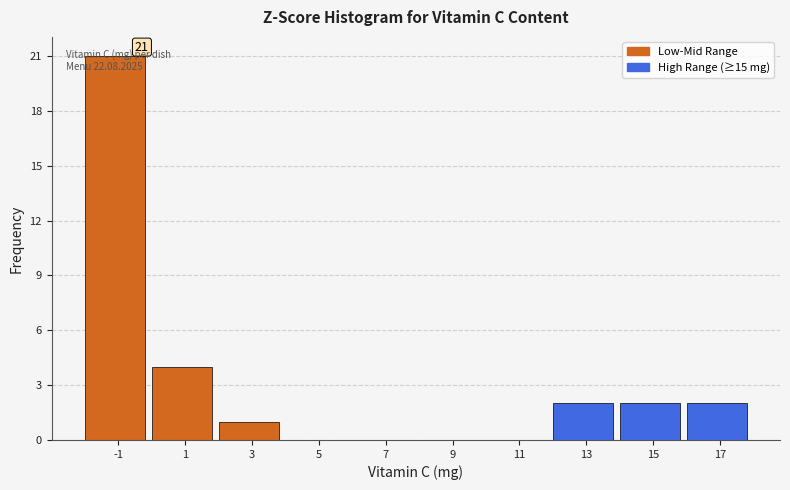

What is the sum of the values at 17 and 3?

3